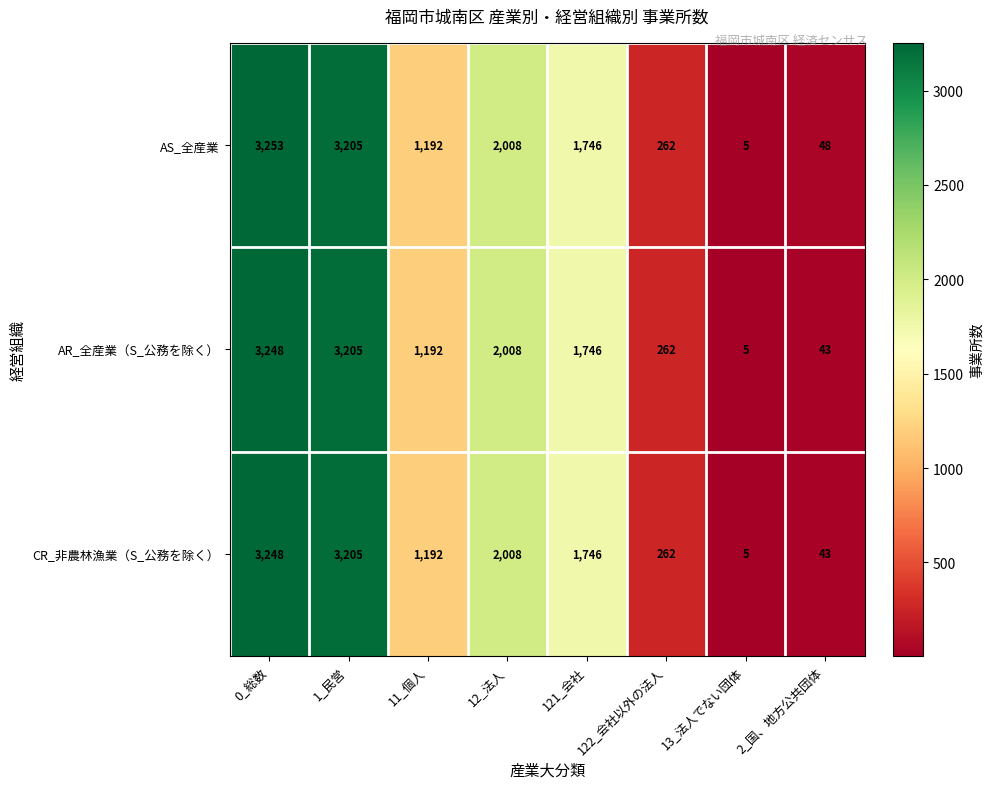

At which category does the chart reach its peak across all series?

0_総数